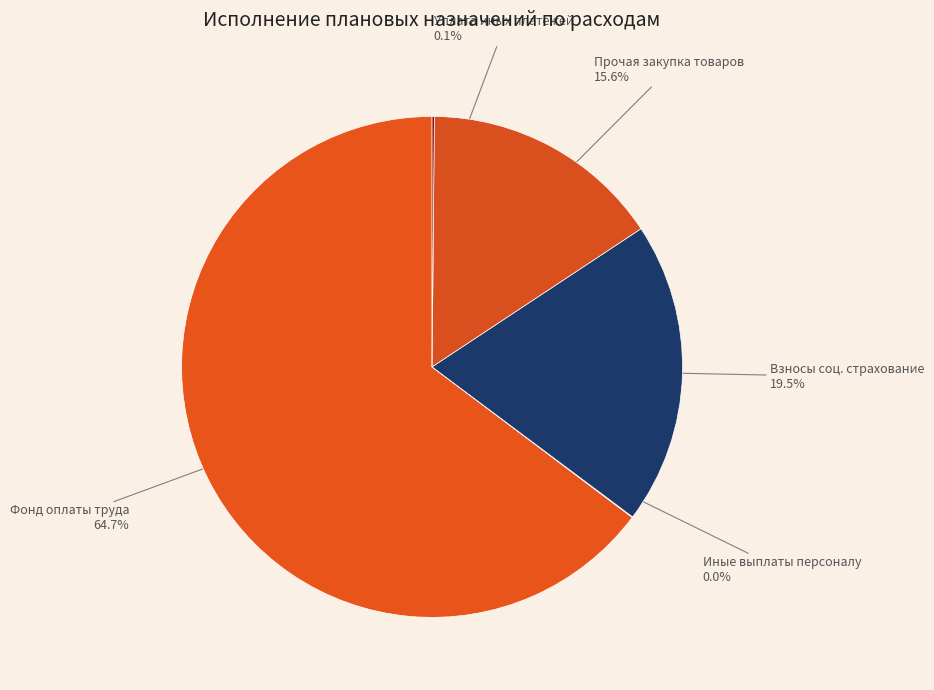

Do Взносы соц. страхование and Фонд оплаты труда together represent more than half of the pie?

Yes